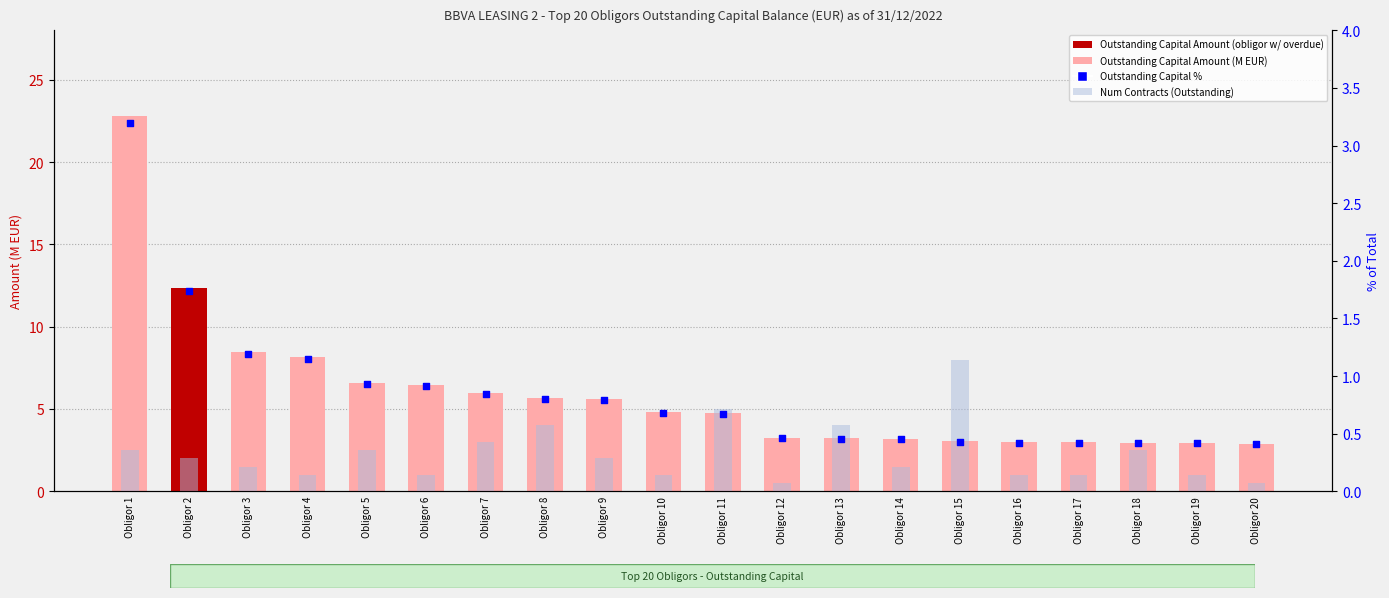

Which series has the largest Y range (max minus min)?

Outstanding Capital Amount (M EUR)